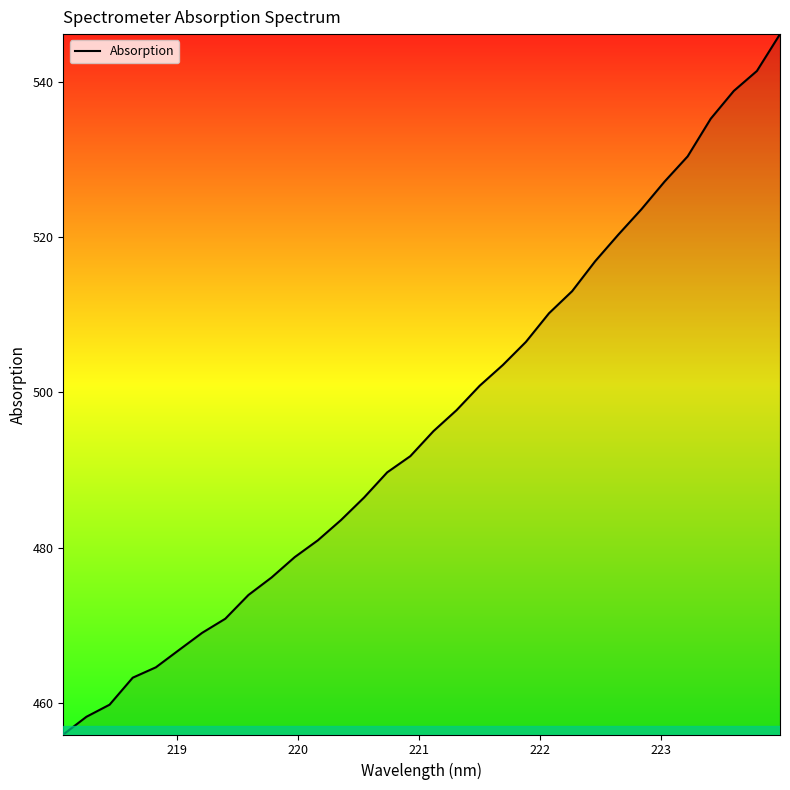

What is the smallest value displayed?

456.0